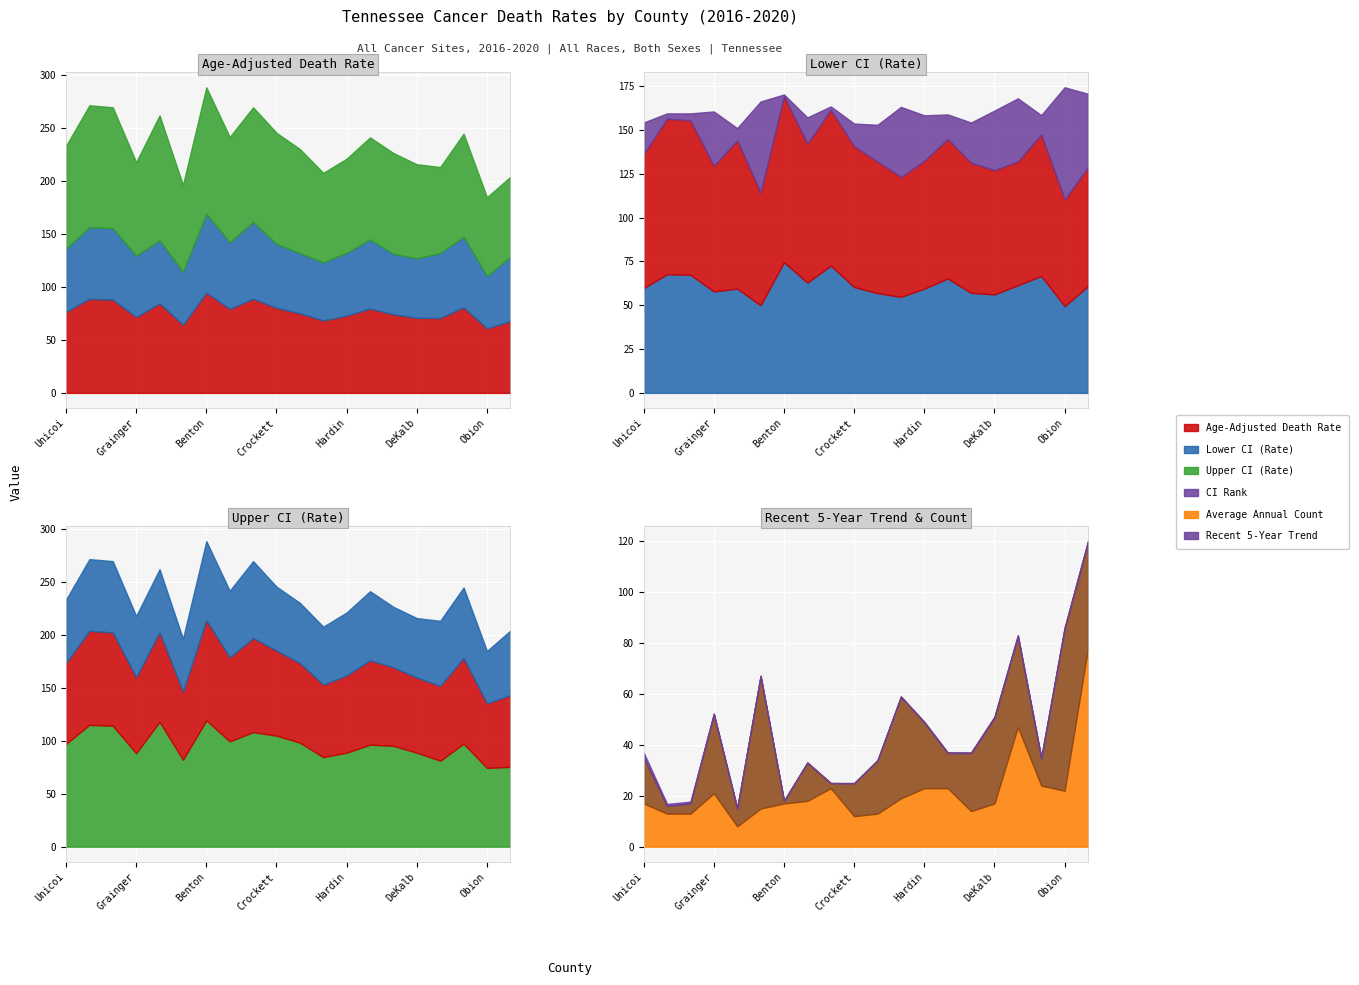

True or false: CI Rank has more than 2 interior local peaks.

True